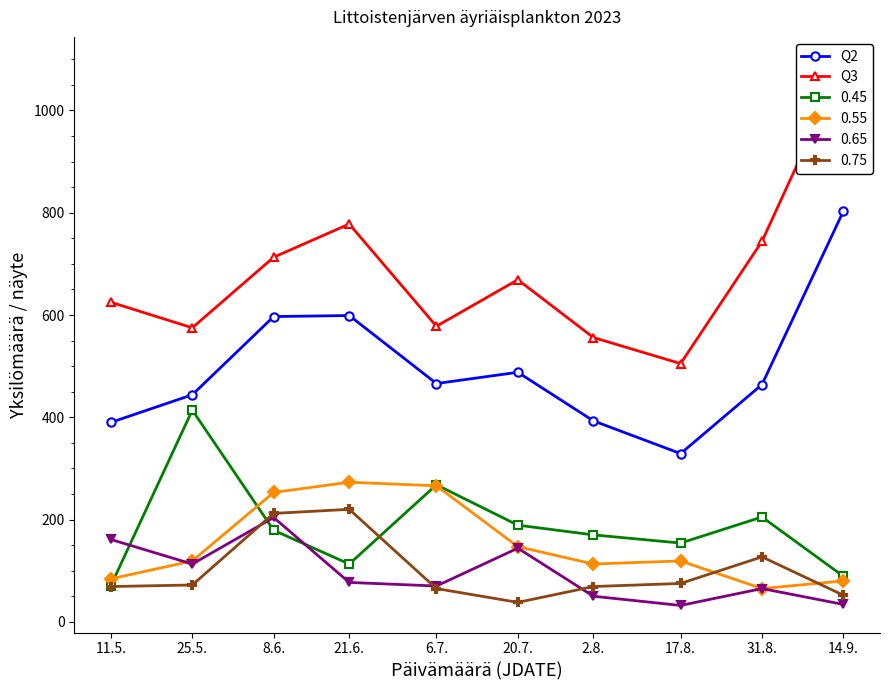

How many interior local valleys does the Q3 series have?

3